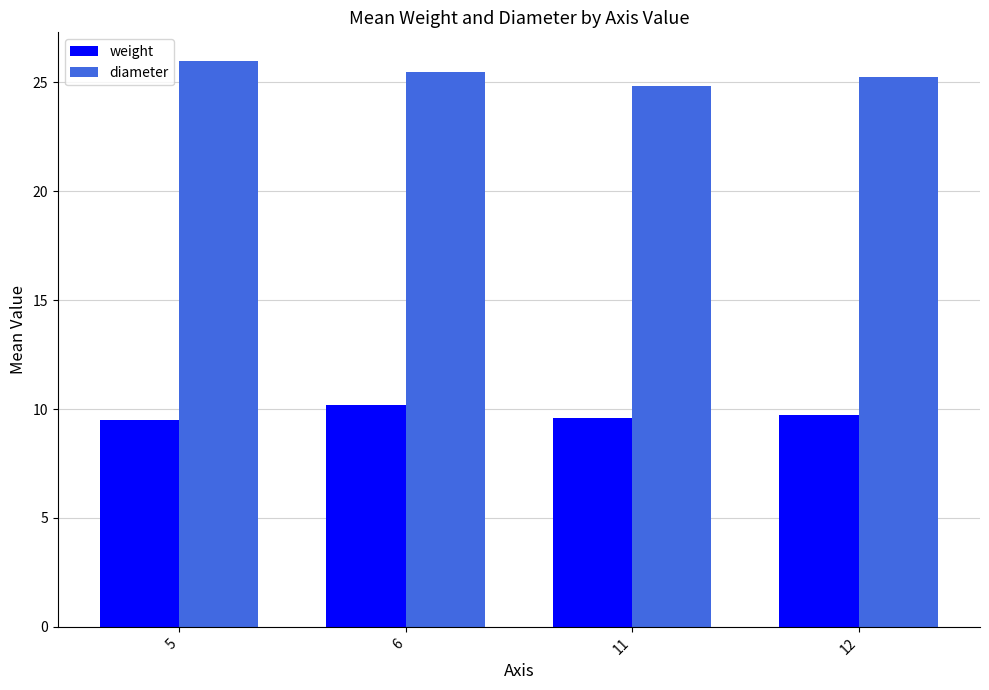

What is the difference between the maximum and minimum values in the weight series?

0.7